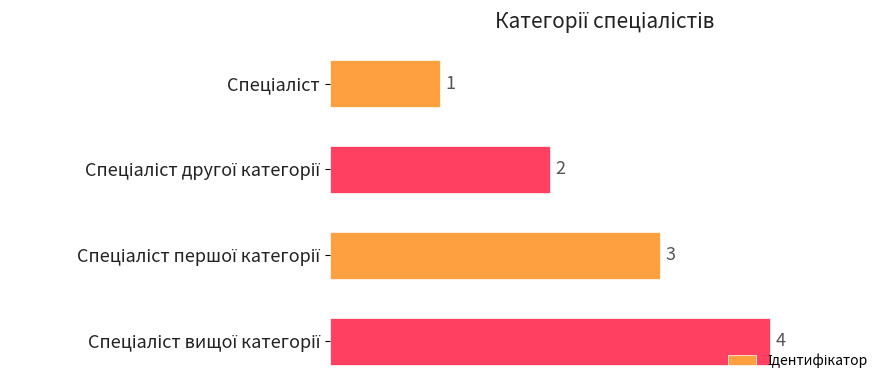

What is the value of the 3rd bar from the top?

3